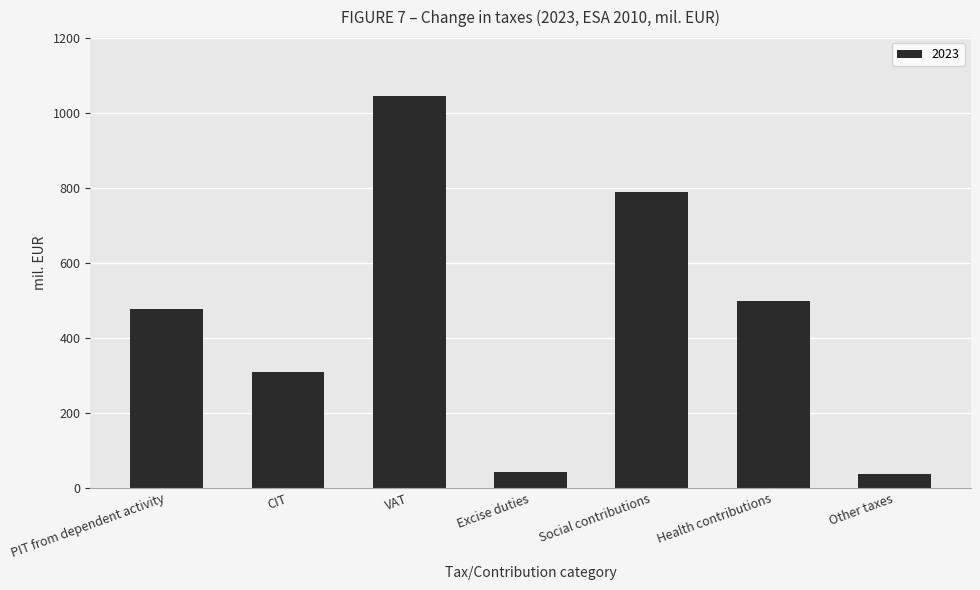

What is the ratio of the value at PIT from dependent activity to the value at Health contributions?

1.0